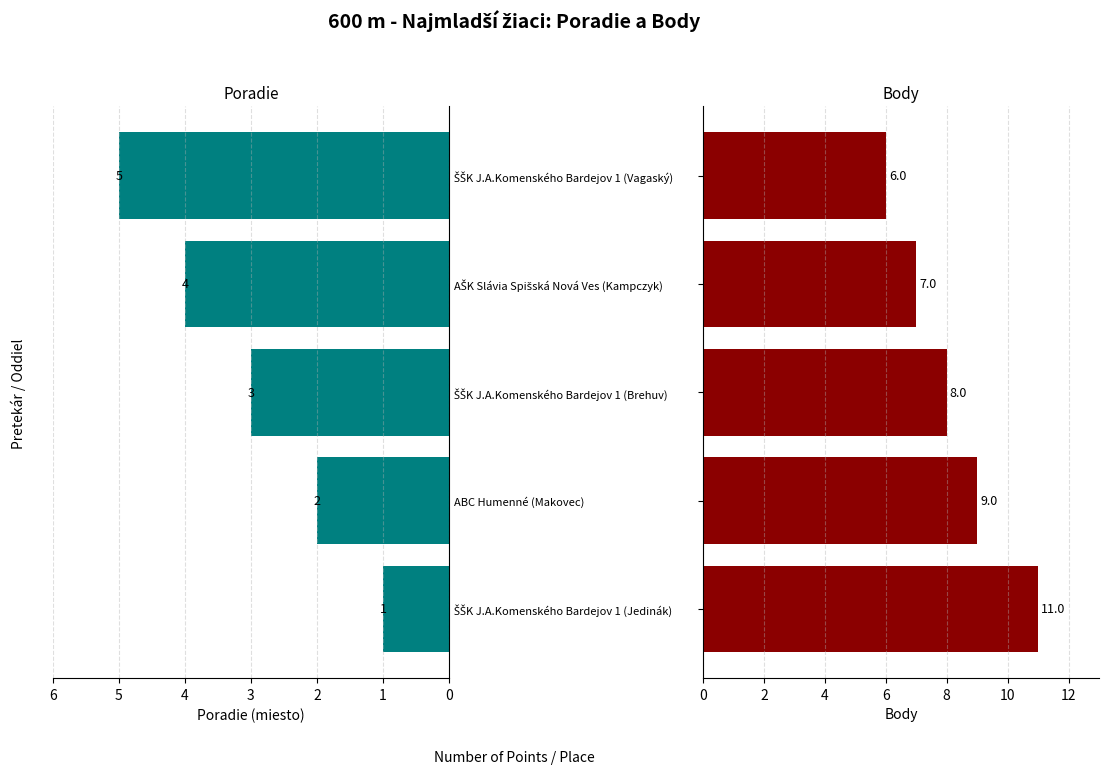

What are all the series names shown in the legend?

Poradie, Body